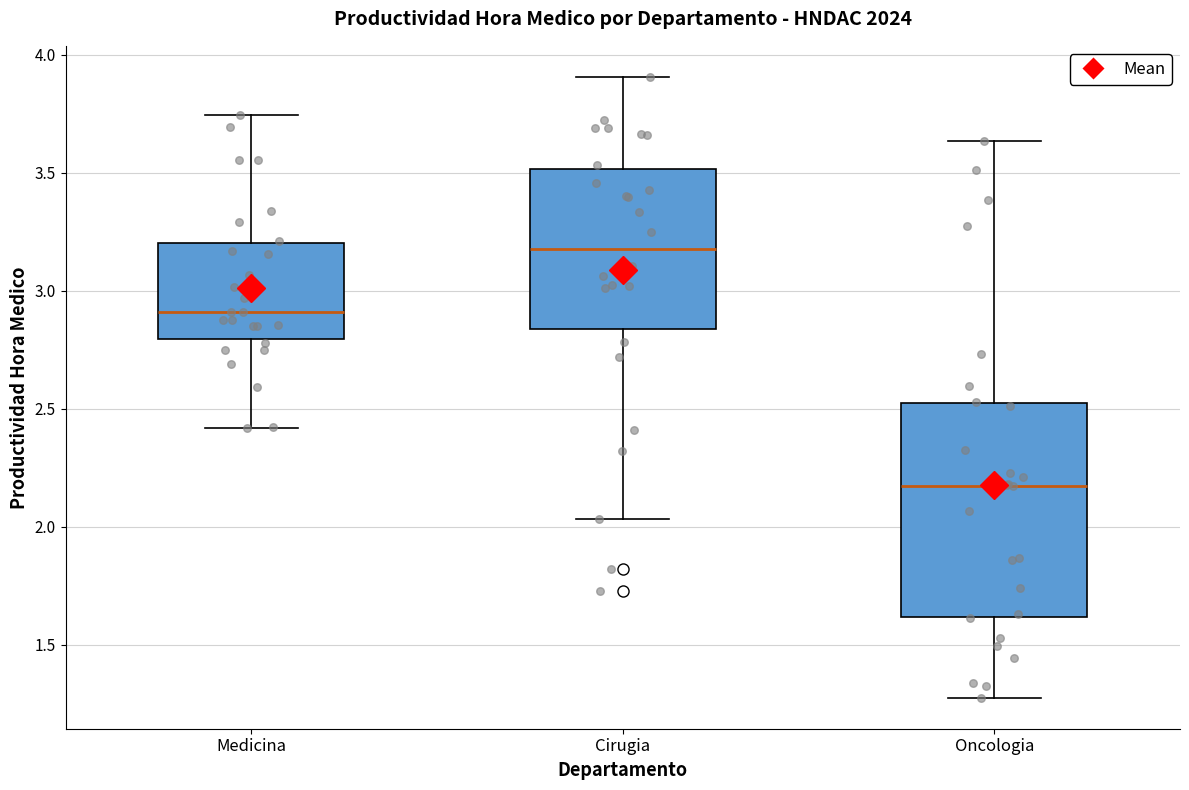

Where is the upper edge of the box for Medicina on the y-axis? The values are not printed on the chart, so give them approximately, as read against the axis.

3.20